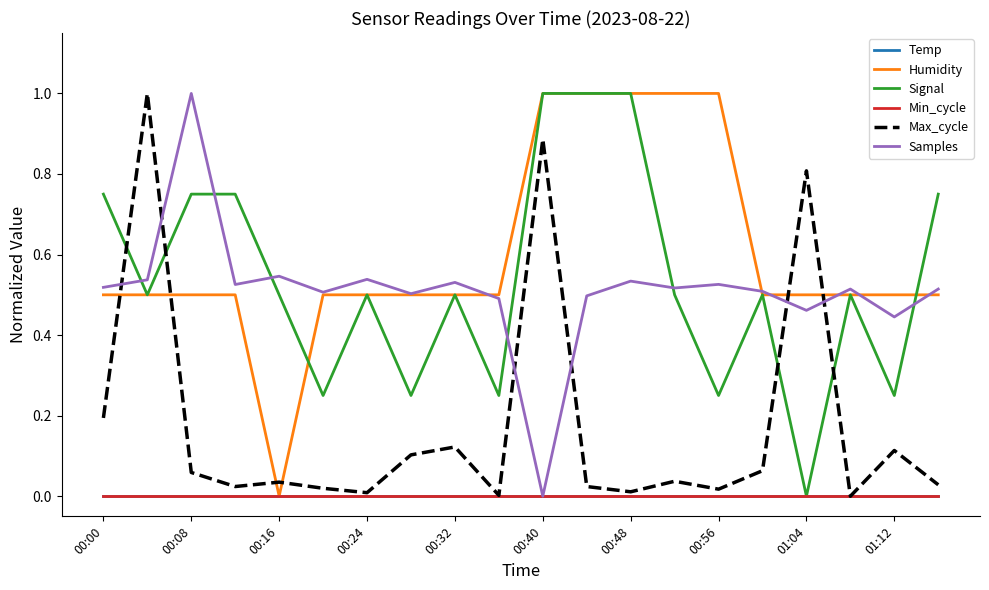

Does the chart have visible grid lines?

No